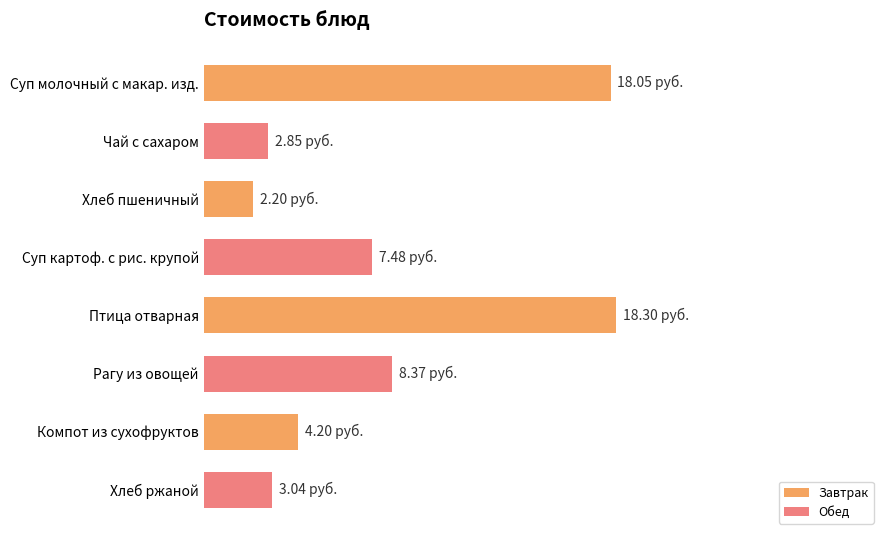

Rank the categories by value from lowest to highest.

Хлеб пшеничный, Чай с сахаром, Хлеб ржаной, Компот из сухофруктов, Суп картоф. с рис. крупой, Рагу из овощей, Суп молочный с макар. изд., Птица отварная